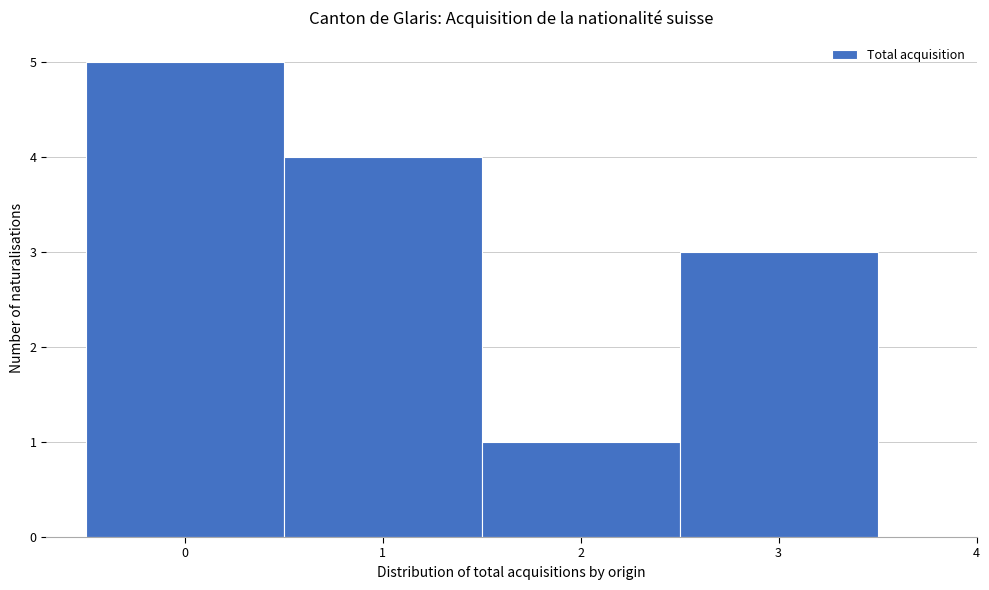

Over which range of the x-axis is the bar tallest?

-0.5 to 0.5